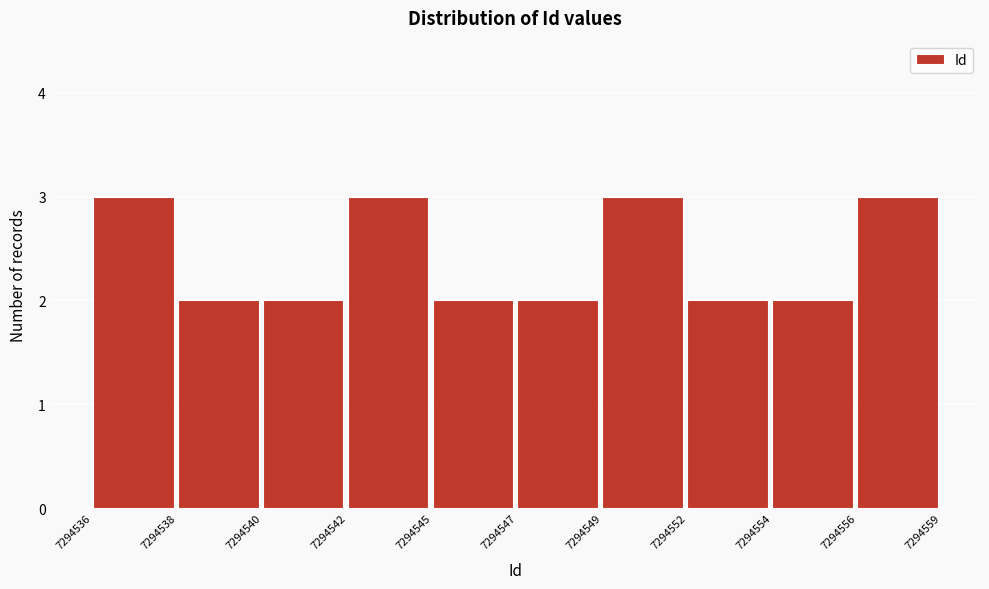

Reading left to right, what are all the values shown in this chart?

3	2	2	3	2	2	3	2	2	3